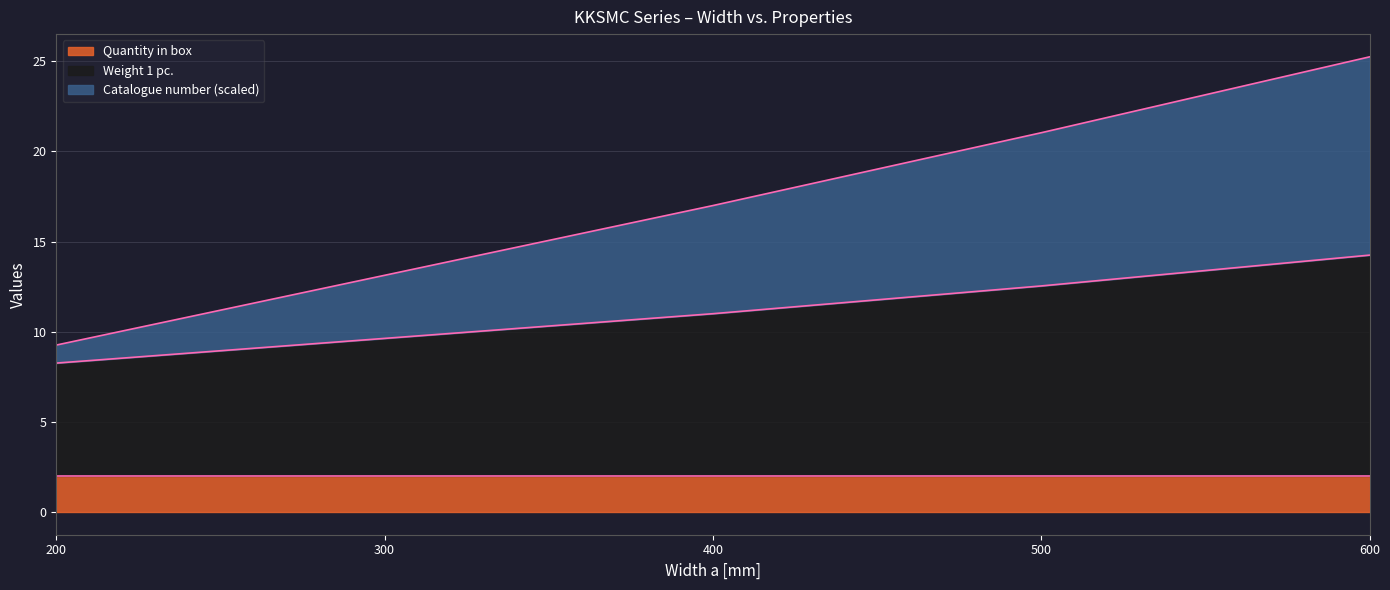

How many values in the Catalogue number (scaled) series exceed 17?

2